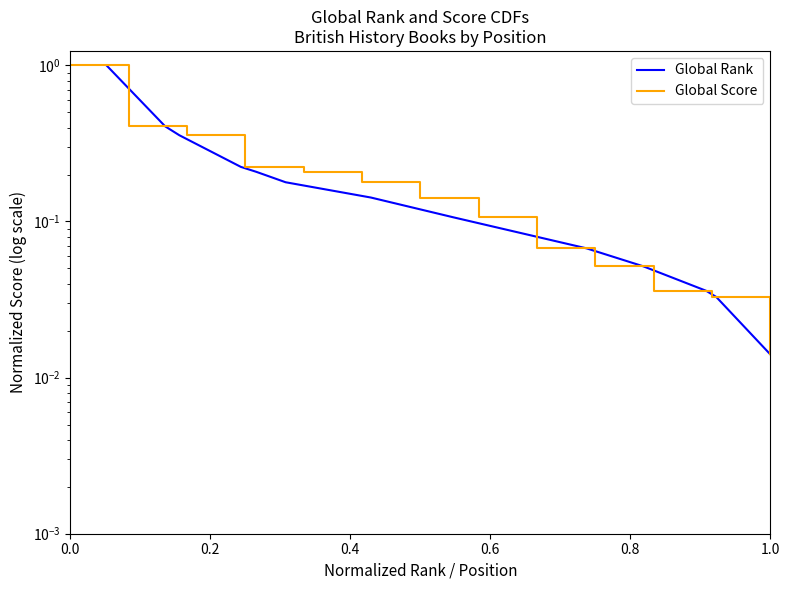

Reading left to right, list all the values displayed in this chart.

Global Rank: 1.0	0.4	0.4	0.2	0.2	0.2	0.1	0.1	0.1	0.1	0.0	0.0	0.0
Global Score: 1.0	0.4	0.4	0.2	0.2	0.2	0.1	0.1	0.1	0.1	0.0	0.0	0.0